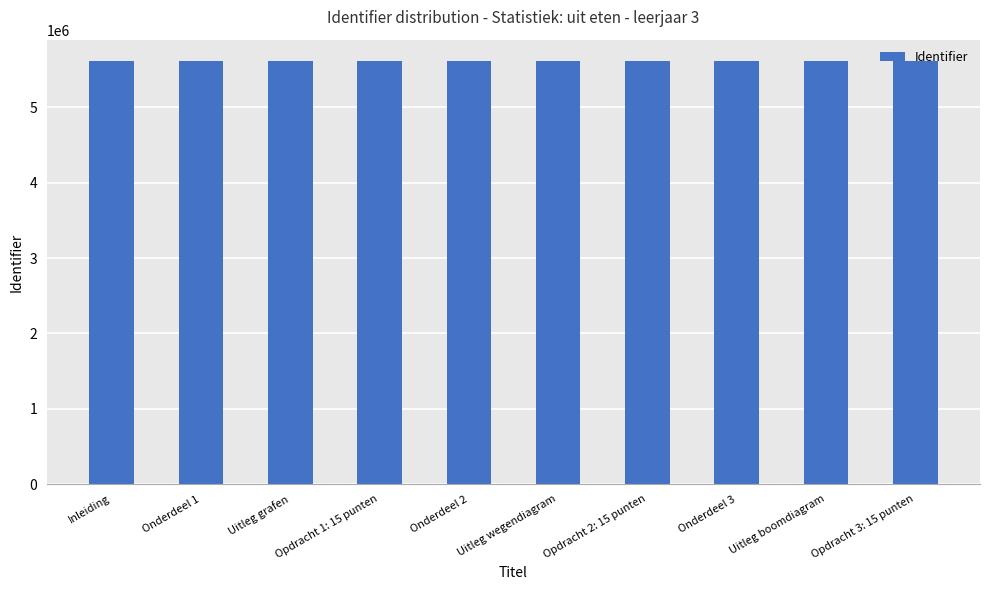

What is the ratio of the value at Uitleg wegendiagram to the value at Opdracht 2: 15 punten?

1.0